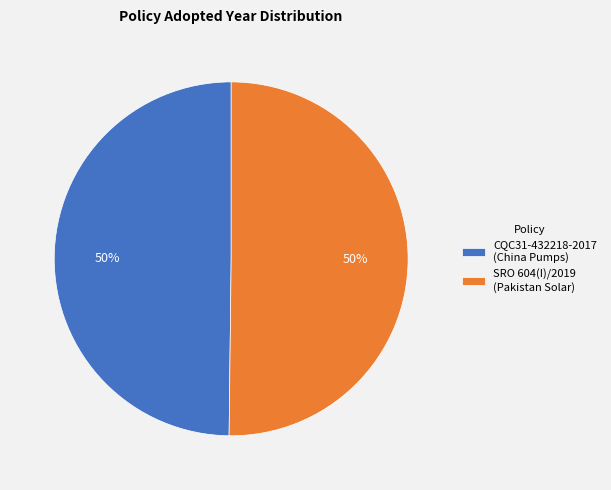

Is the sum of SRO 604(I)/2019 (Pakistan Solar) and CQC31-432218-2017 (China Pumps) greater than half?

Yes